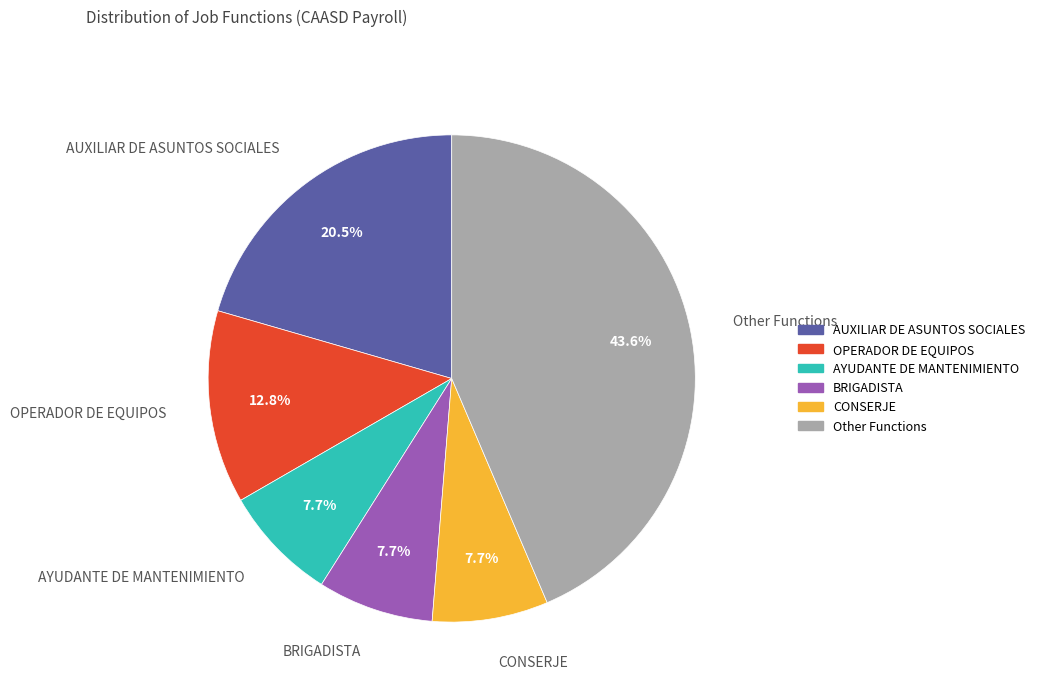

Does any single category account for the majority?

No